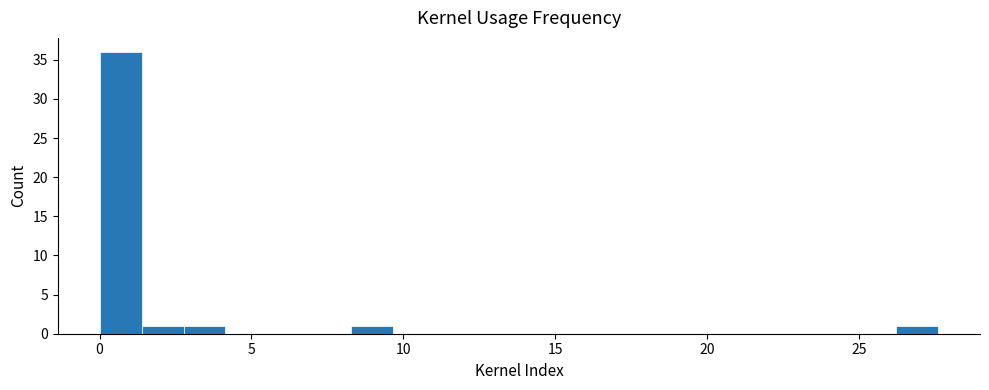

Read against the x-axis, roughly where is the centre of the tallest bar?

0.5